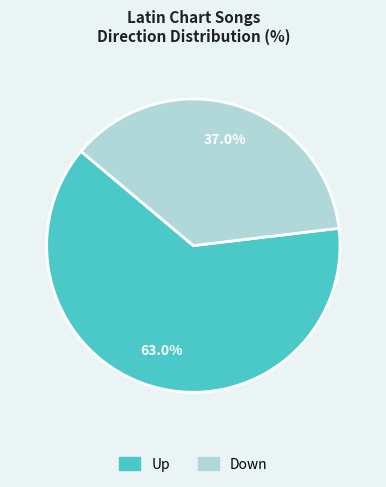

What is the total percentage of Down and Up?

100.0%